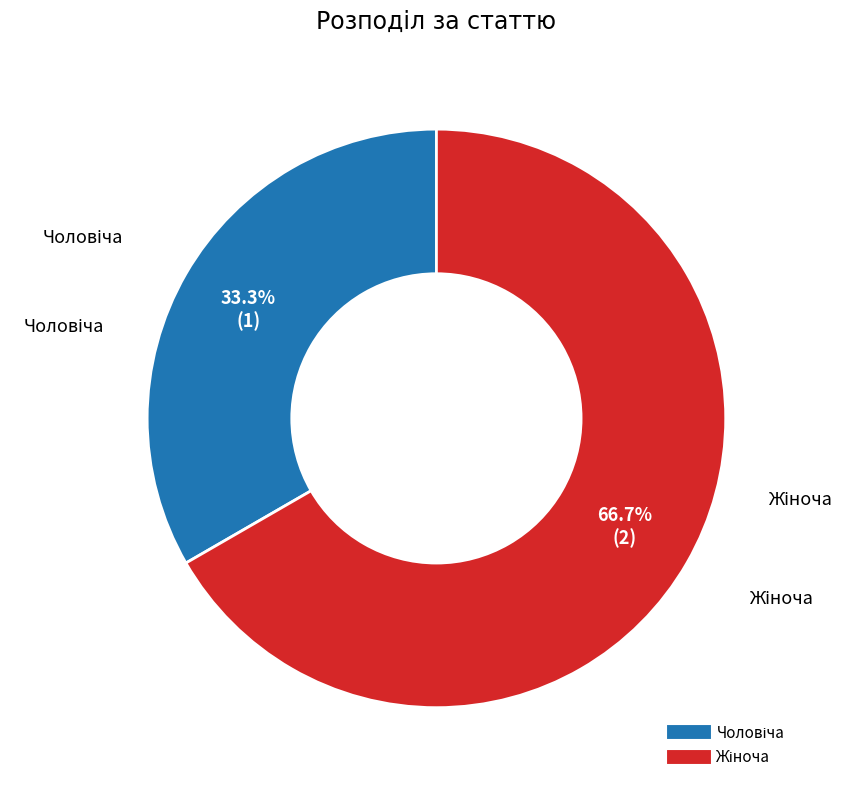

Is there any slice that represents more than half of the pie?

Yes